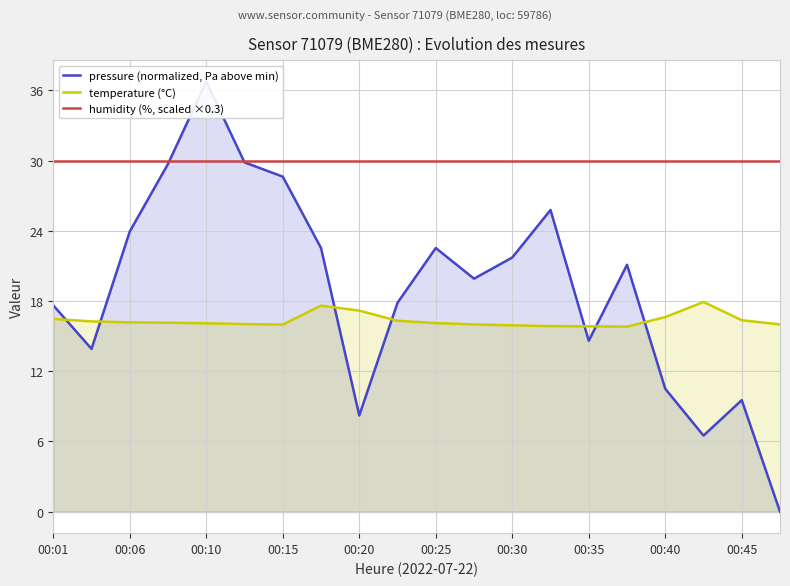

What is the value of the humidity (%, scaled ×0.3) point at the 12th from the left?

30.0